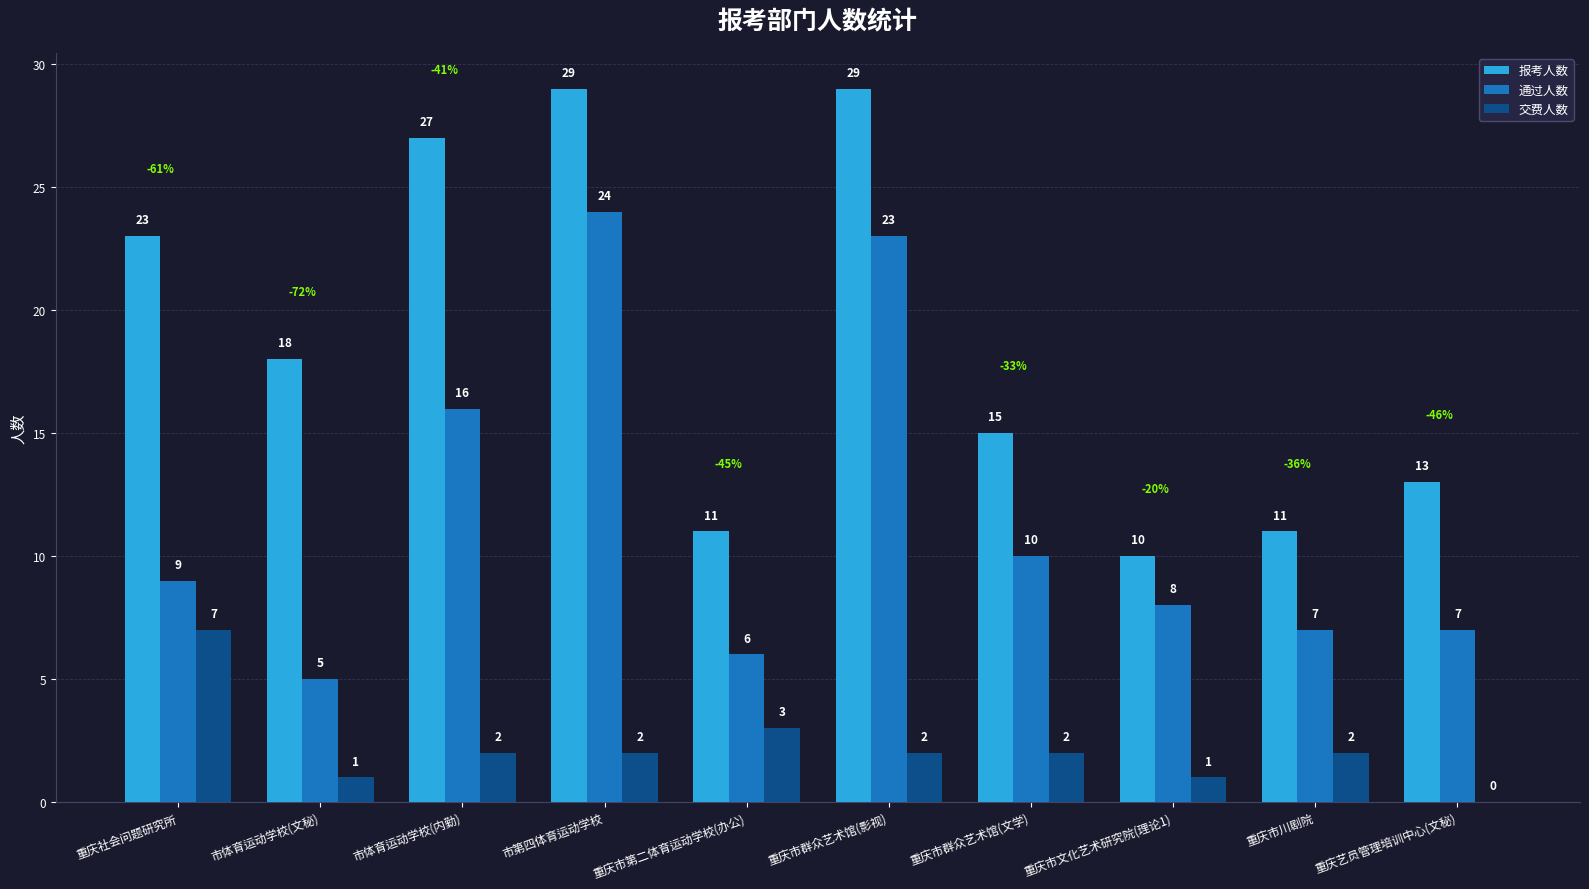

Reading left to right, list all the values displayed in this chart.

报考人数: 23	18	27	29	11	29	15	10	11	13
通过人数: 9	5	16	24	6	23	10	8	7	7
交费人数: 7	1	2	2	3	2	2	1	2	0